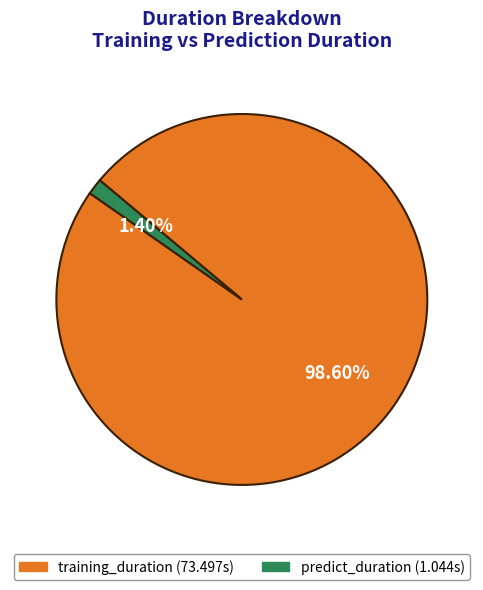

Does predict_duration account for over 50% of the chart?

No